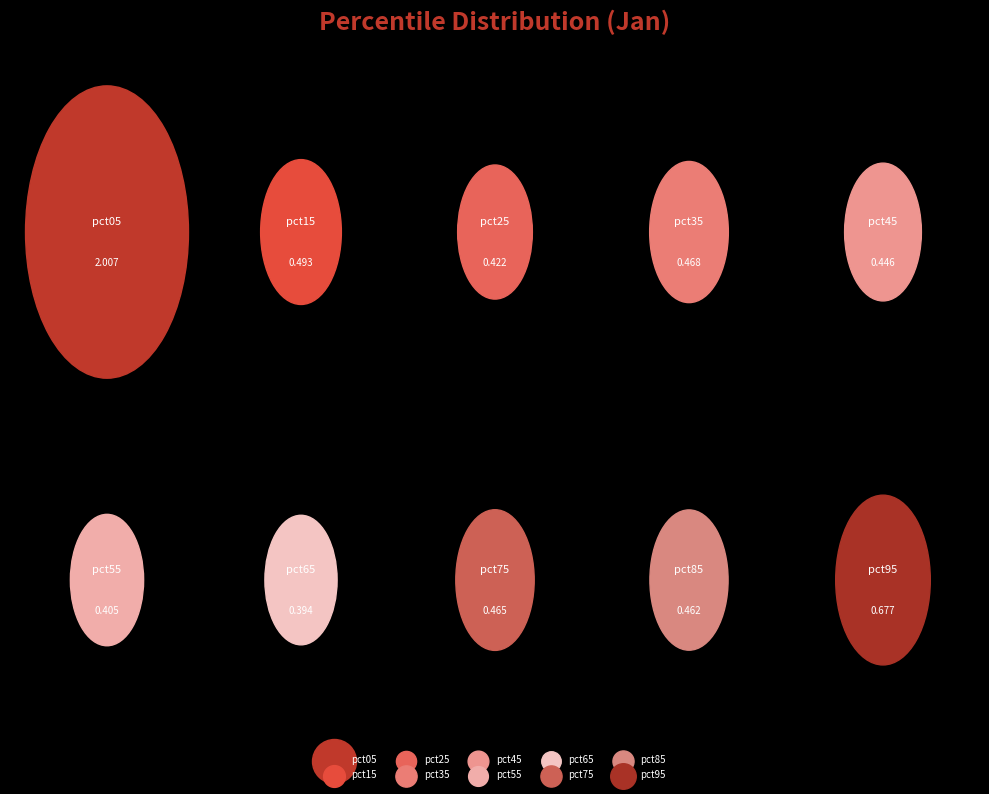

Rank the categories by value from lowest to highest.

pct65, pct55, pct25, pct45, pct85, pct75, pct35, pct15, pct95, pct05